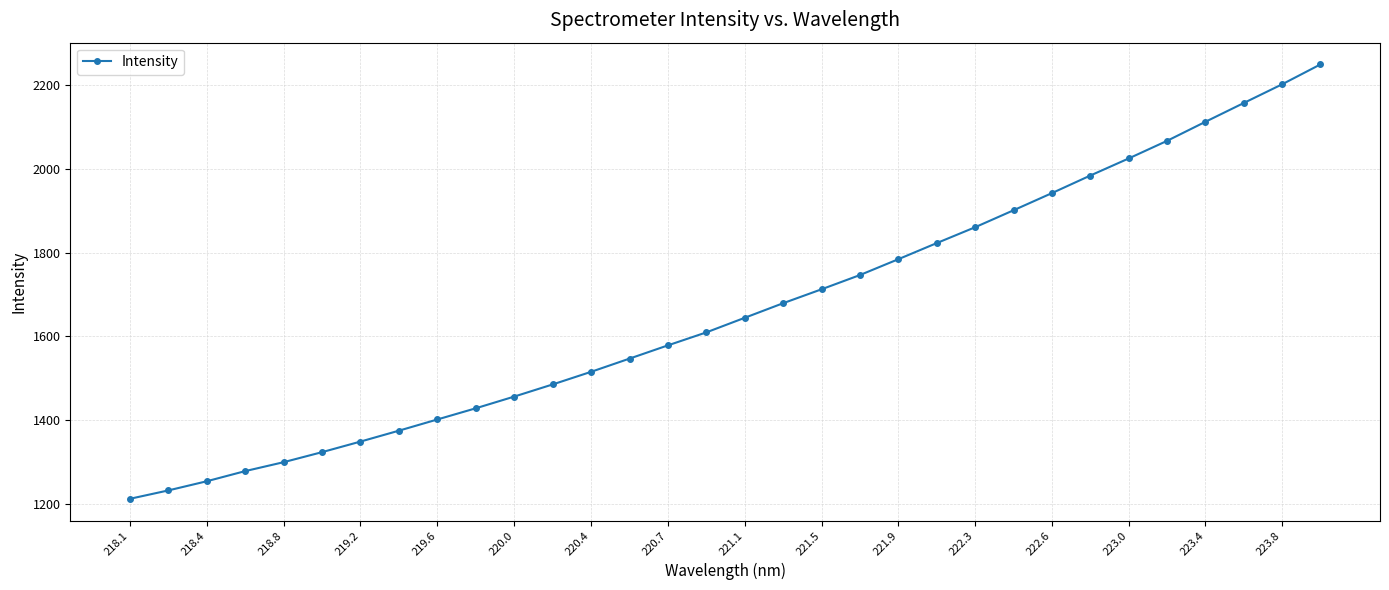

What is the sum of all values?

53228.3